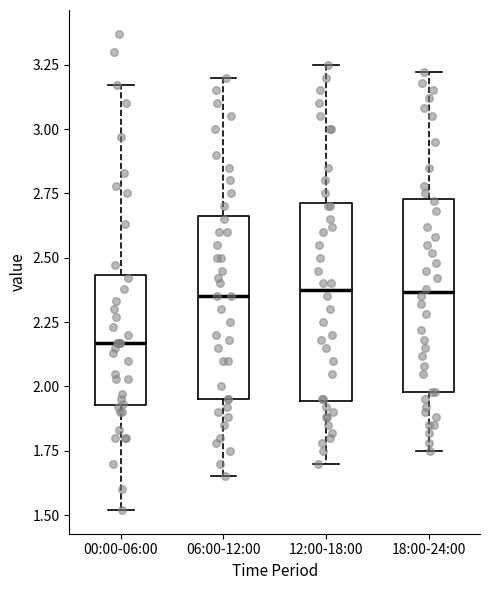

Where is the upper edge of the box for 12:00-18:00 on the y-axis? The values are not printed on the chart, so give them approximately, as read against the axis.

2.70